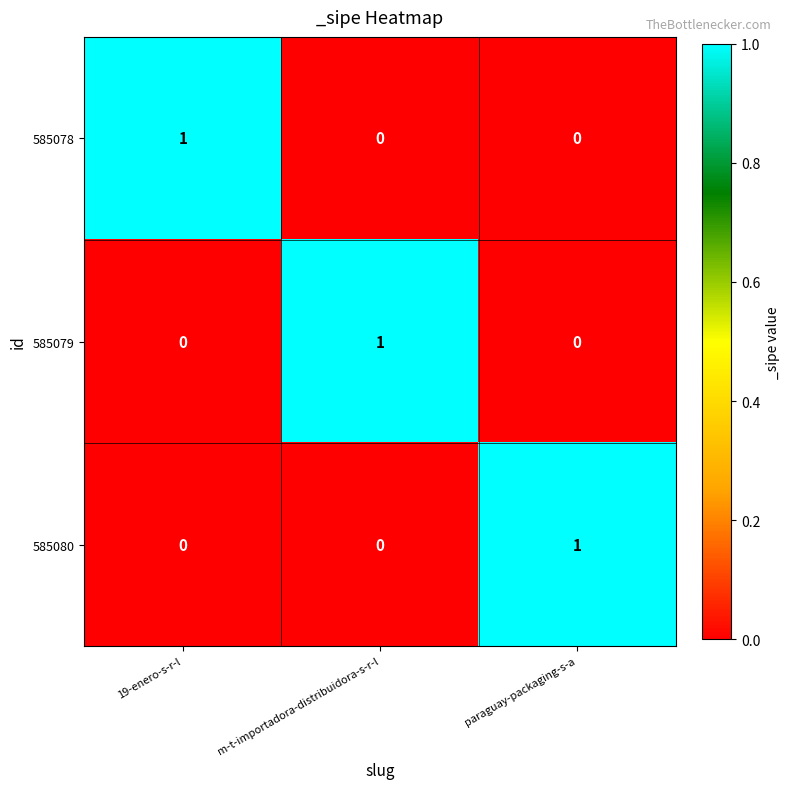

Count the 585080 values in the range 0 to 1.

3